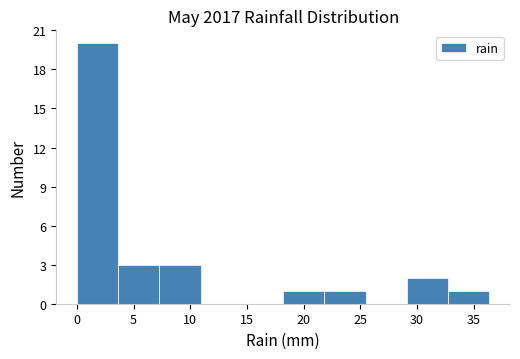

What is the height of the bar covering 18.0 to 22.0 on the x-axis? Neither the bar edges nor the heights are printed on the chart, so give them approximately, as read against the axes.

1